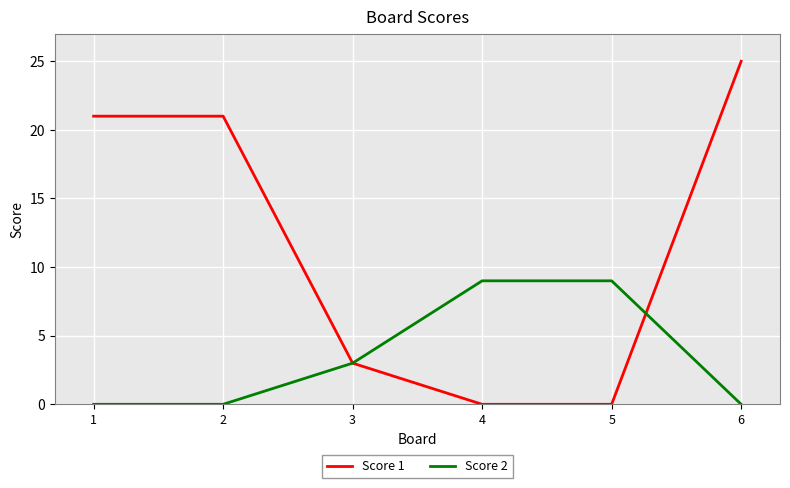

At which label is Score 2 closest to 4?

3